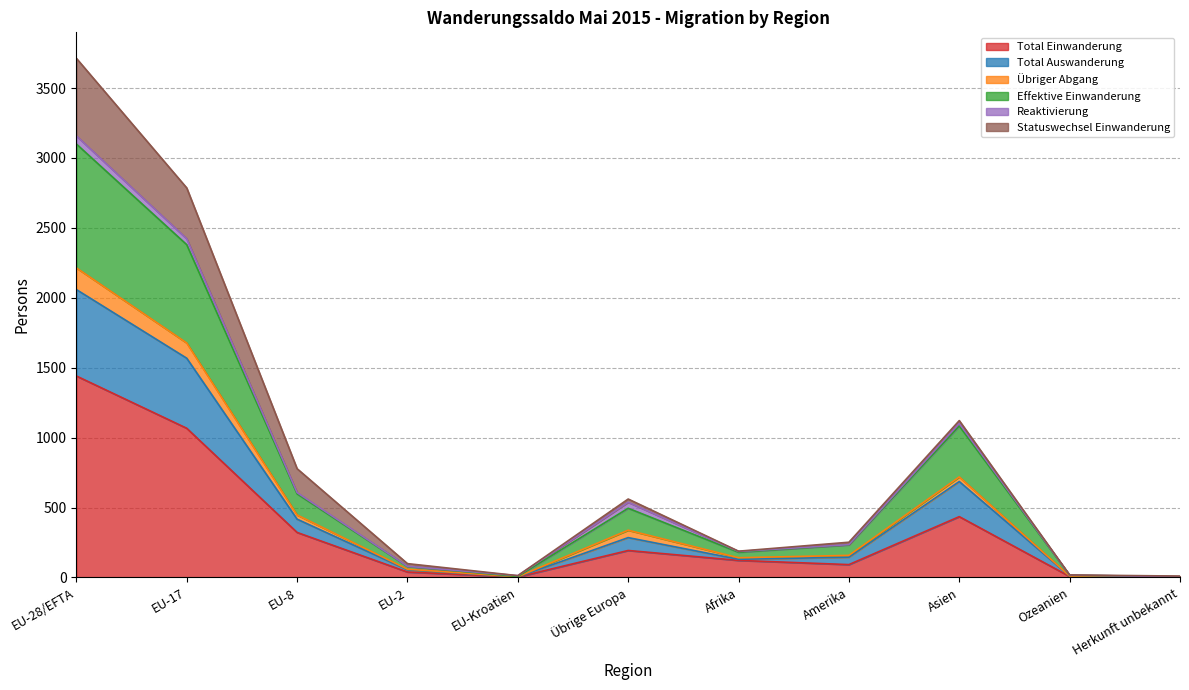

The value of Total Auswanderung at EU-2 is 79. True or false?

True